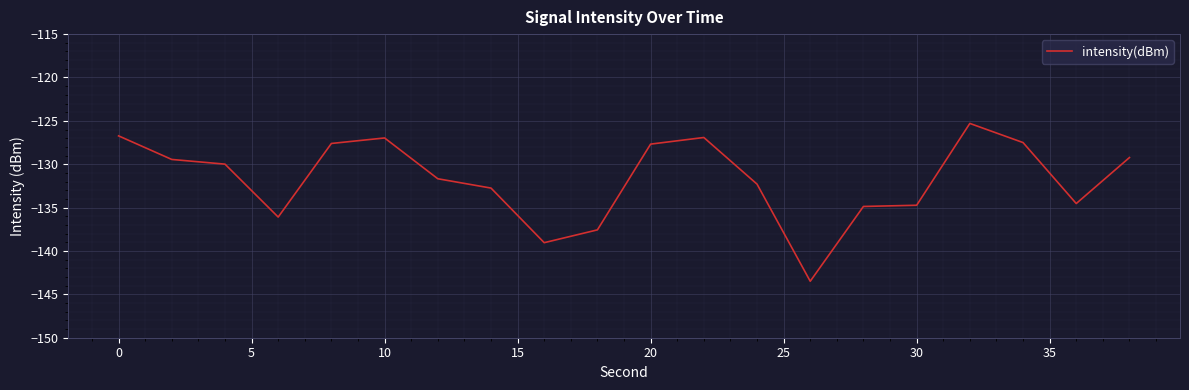

What is the difference between the maximum and minimum values?

18.2